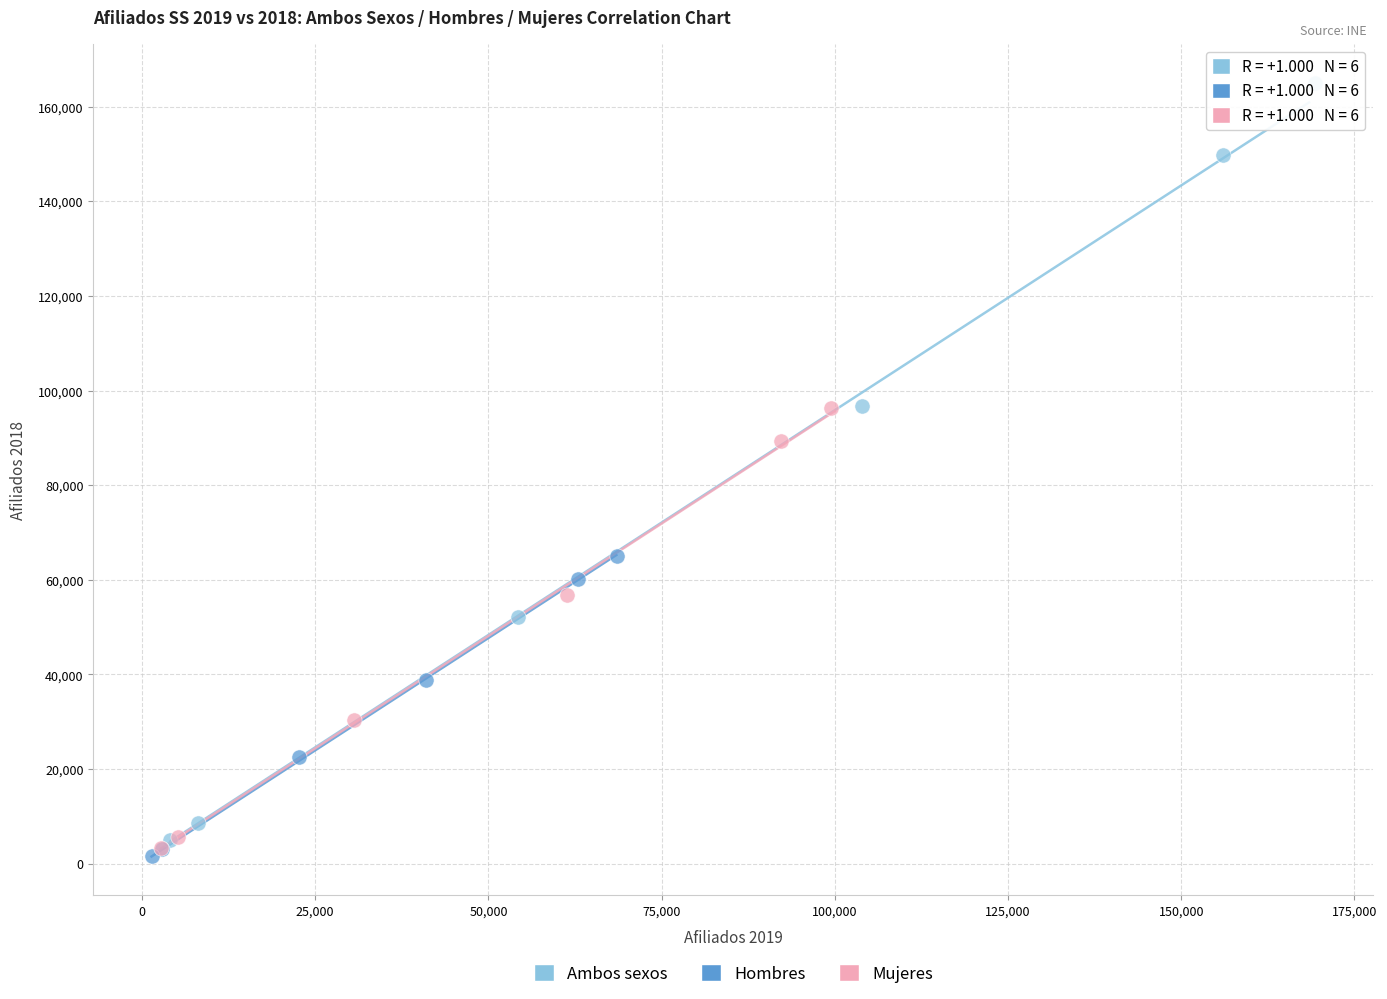

Which series reaches the maximum Y coordinate?

Ambos sexos